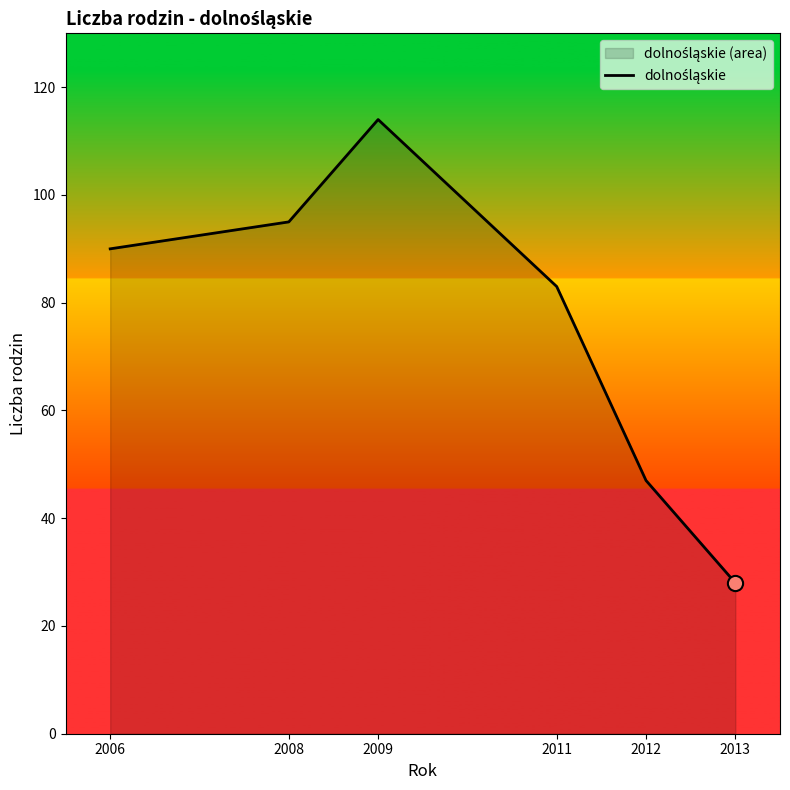

What is the change in value from 2011 to 2013?

-55